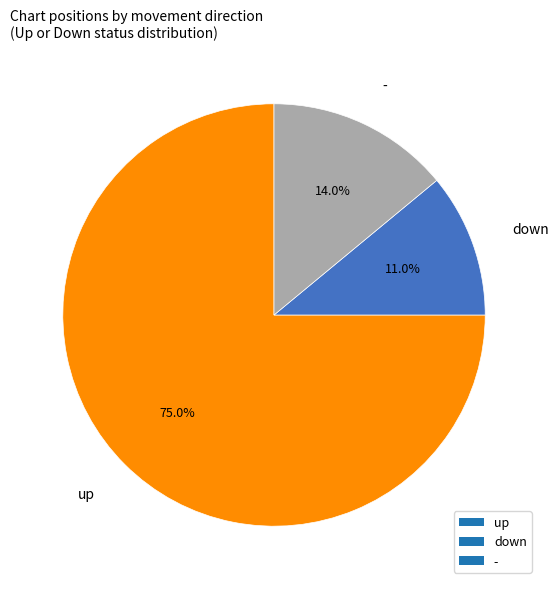

Which slice is the largest?

up